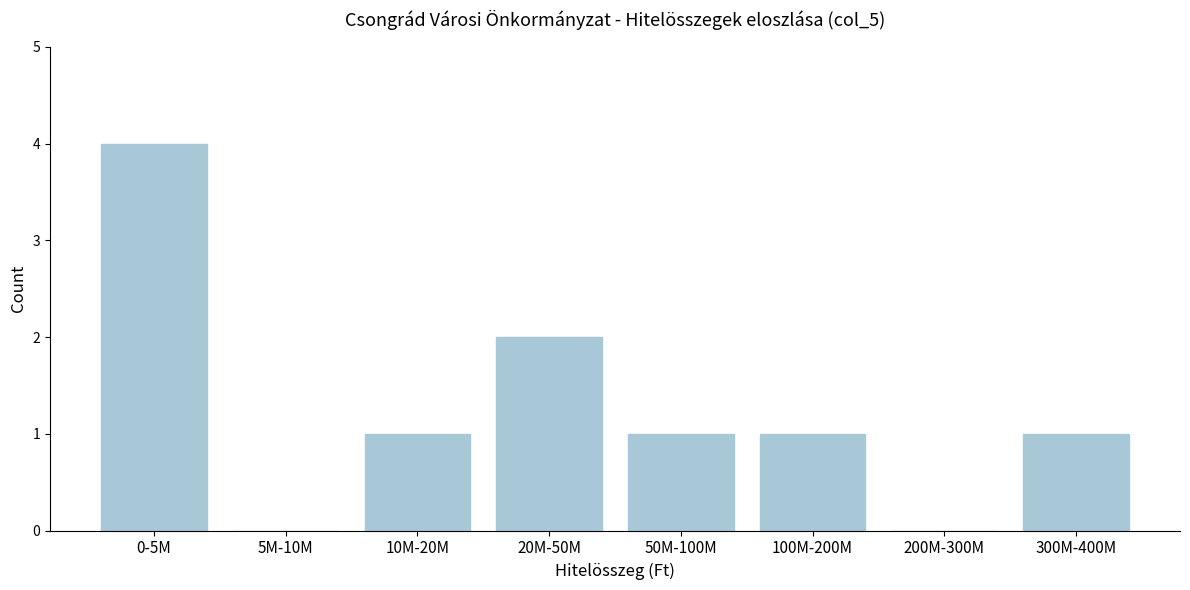

Reading right to left, transcribe all the data shown in this chart.

300M-400M=1	200M-300M=0	100M-200M=1	50M-100M=1	20M-50M=2	10M-20M=1	5M-10M=0	0-5M=4